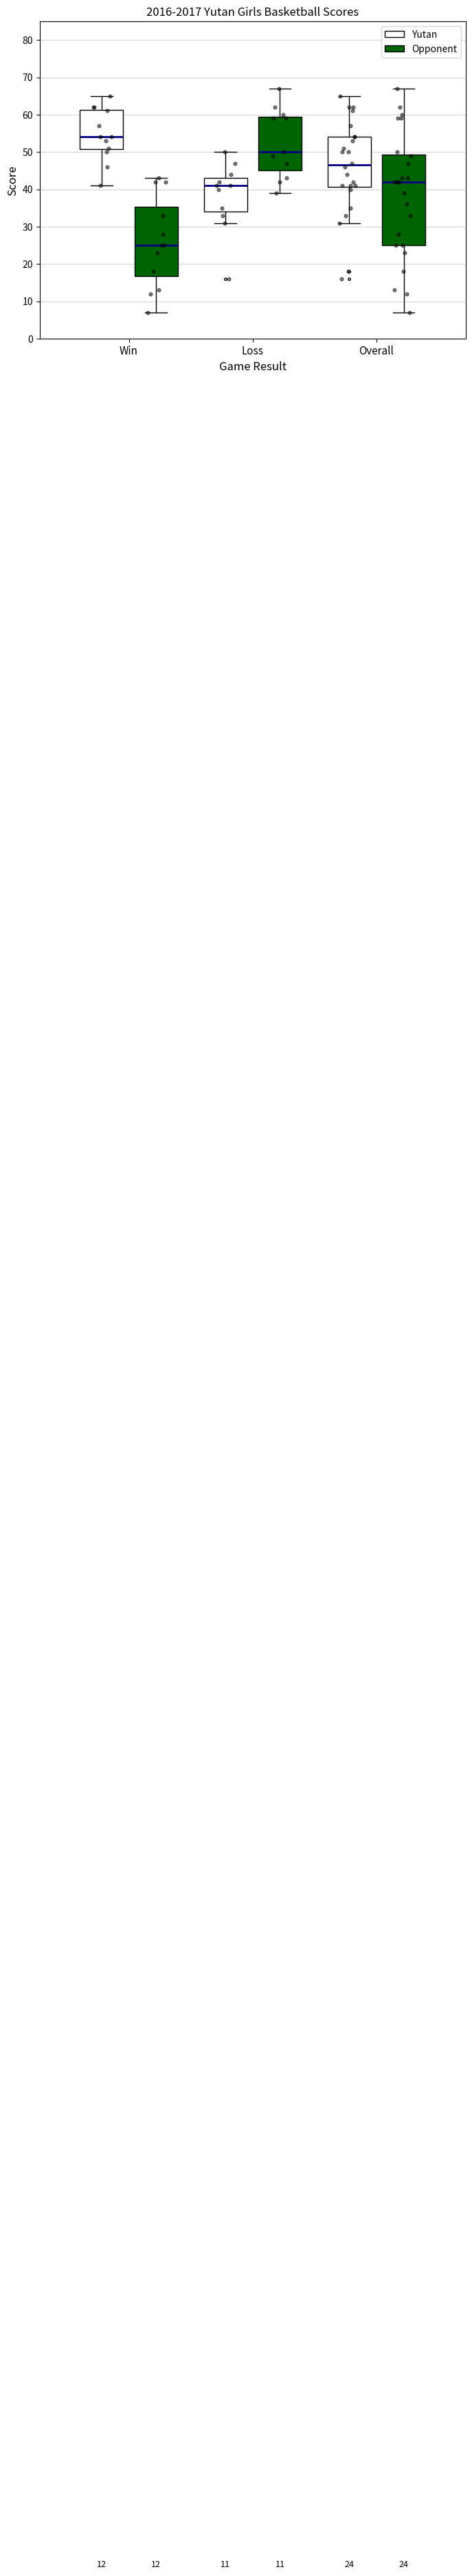

Which box is the tallest, from its lower edge to its upper edge?

Overall (Opponent)